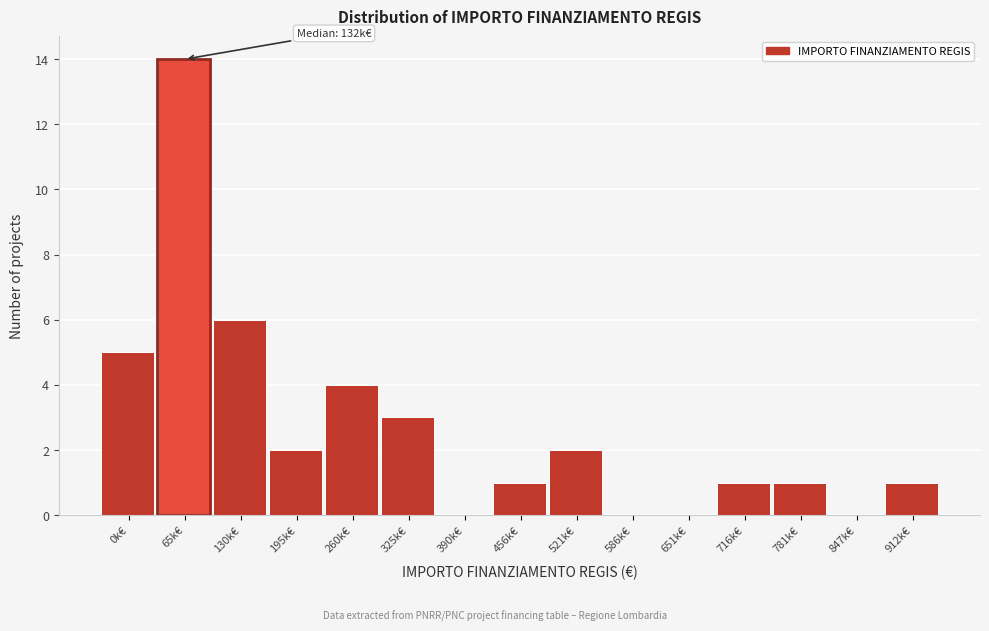

Reading left to right, transcribe all the data shown in this chart.

0k€=5	65k€=14	130k€=6	195k€=2	260k€=4	325k€=3	390k€=0	456k€=1	521k€=2	586k€=0	651k€=0	716k€=1	781k€=1	847k€=0	912k€=1